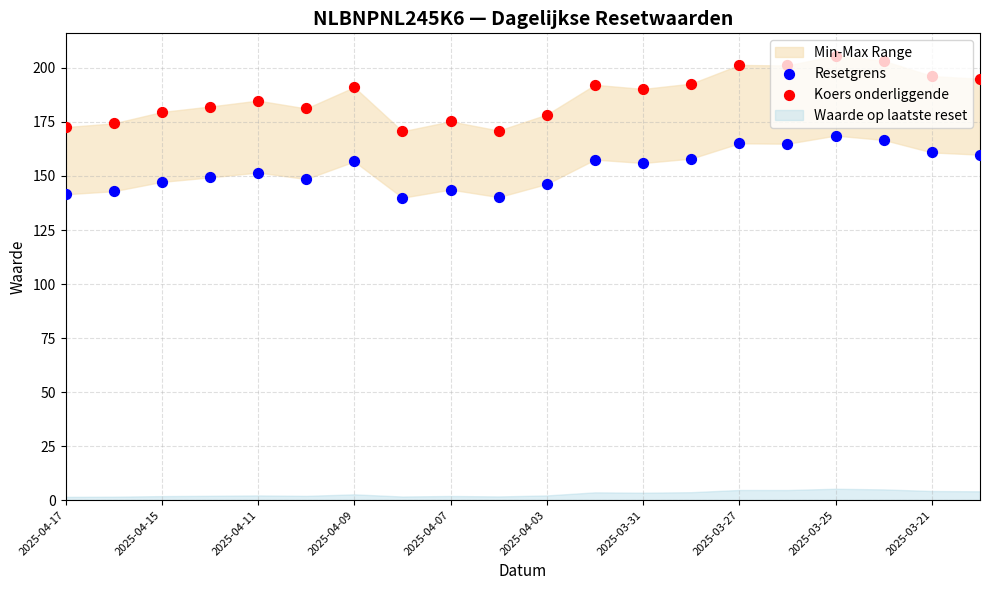

At which category is the sum across all series the highest?

2025-03-25